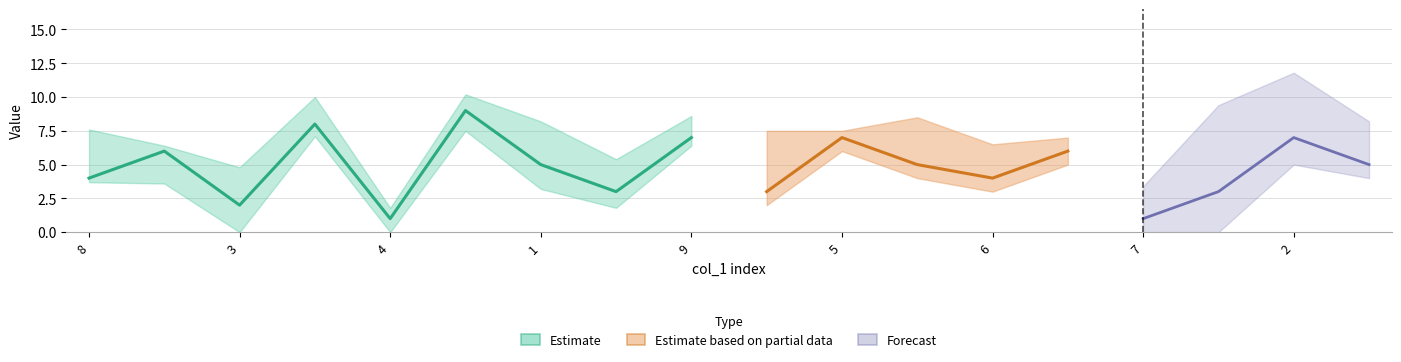

What is the label of the 6th point from the left?

7